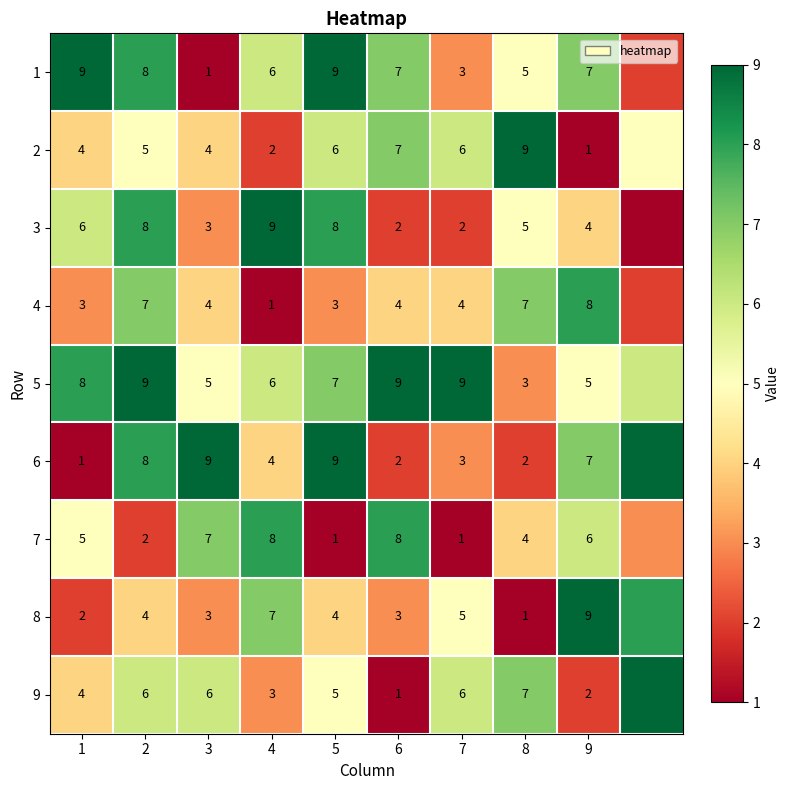

Is the value of 4 at 3 greater than the value of 8 at 1?

Yes